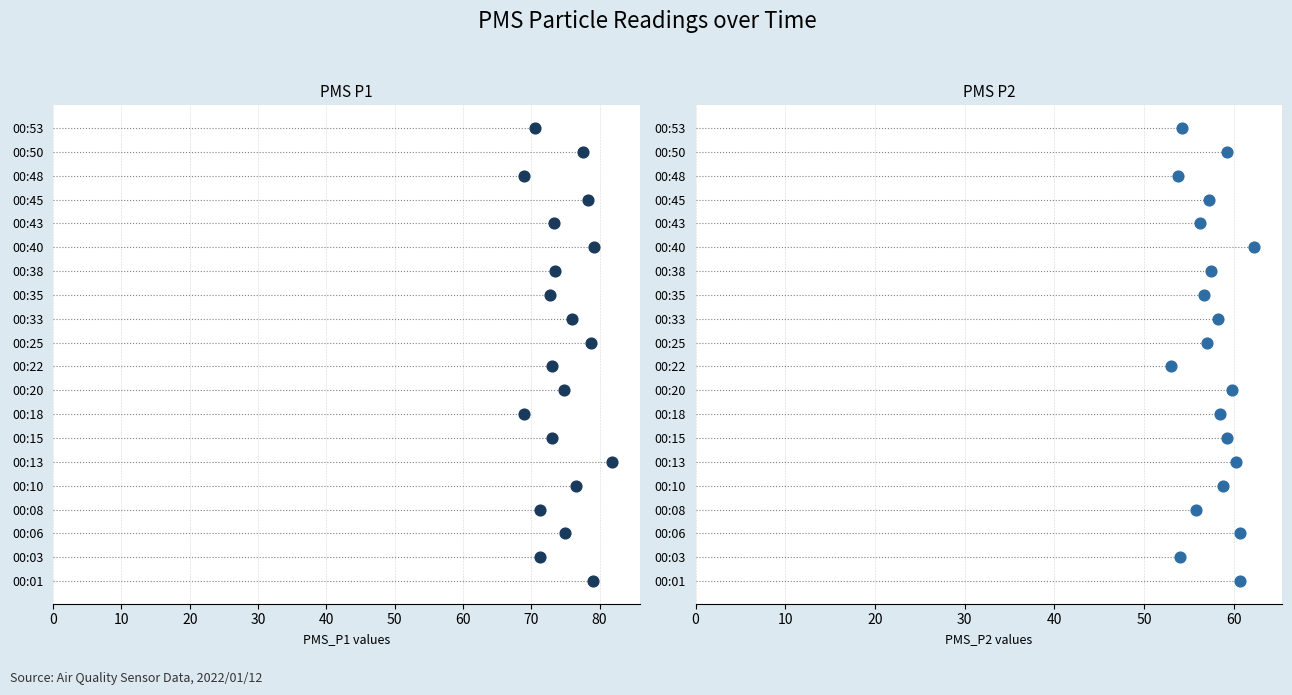

Which series has the largest total across all categories?

PMS_P1 values